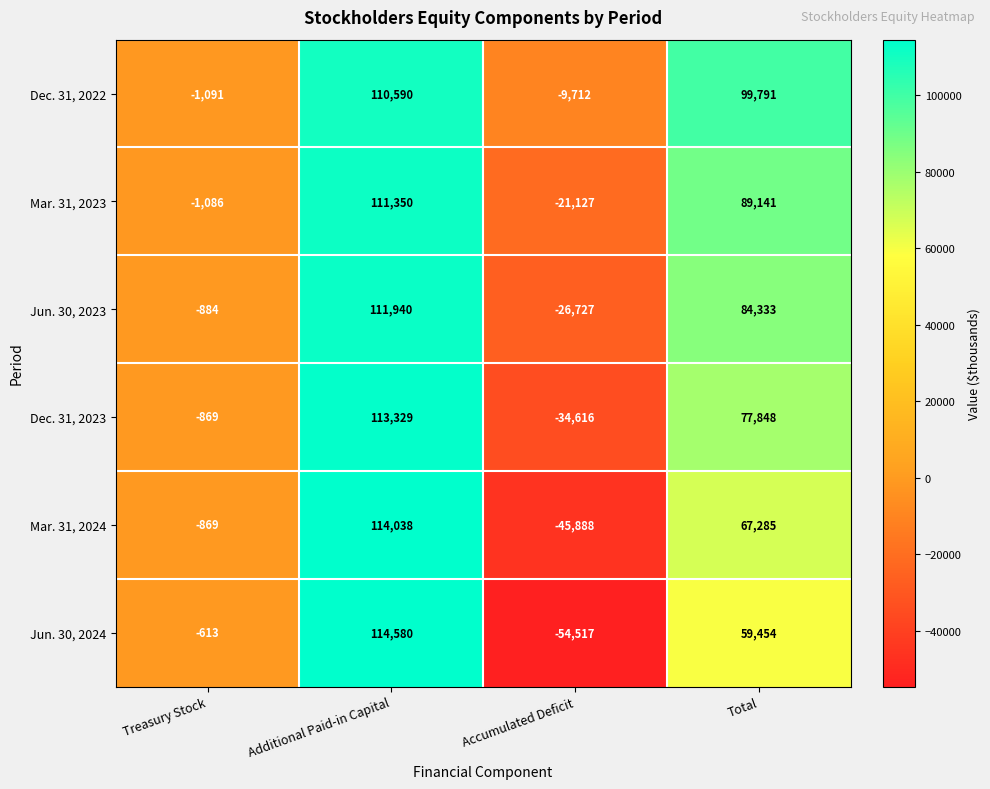

At which category does the chart reach its peak across all series?

Additional Paid-in Capital